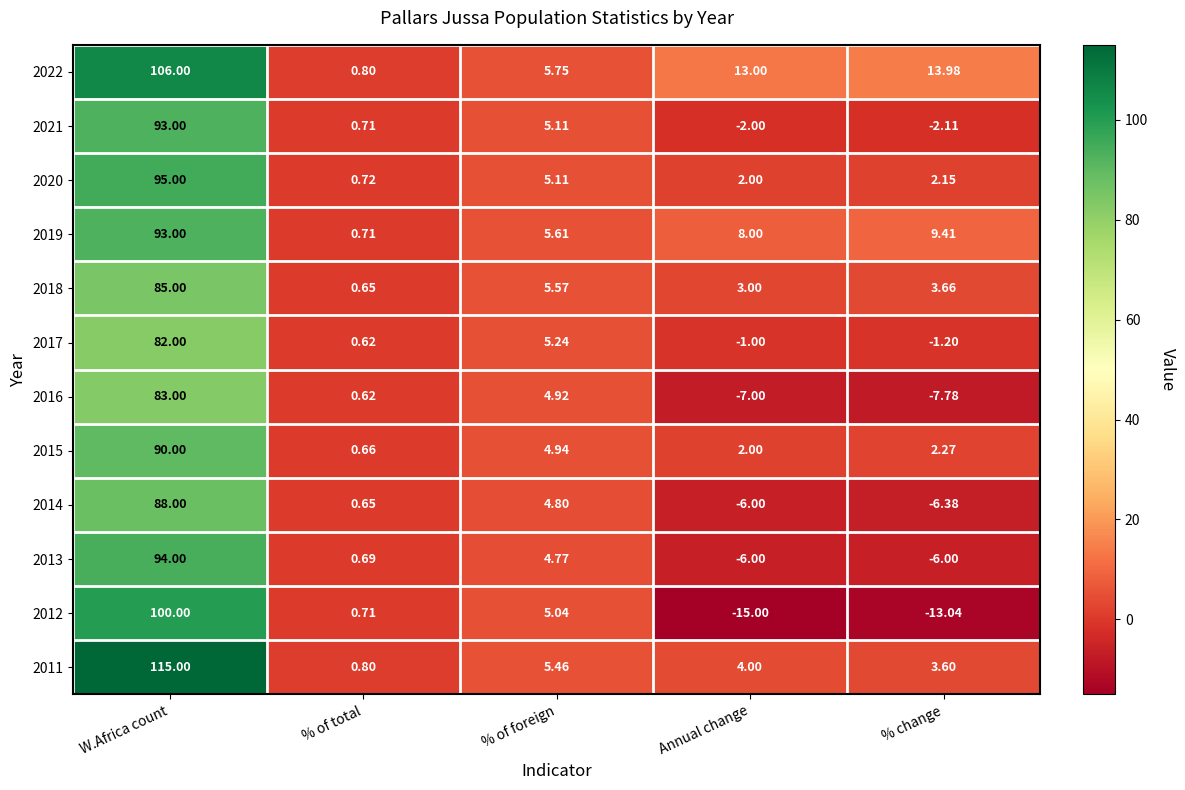

What is the greatest value displayed?

115.0